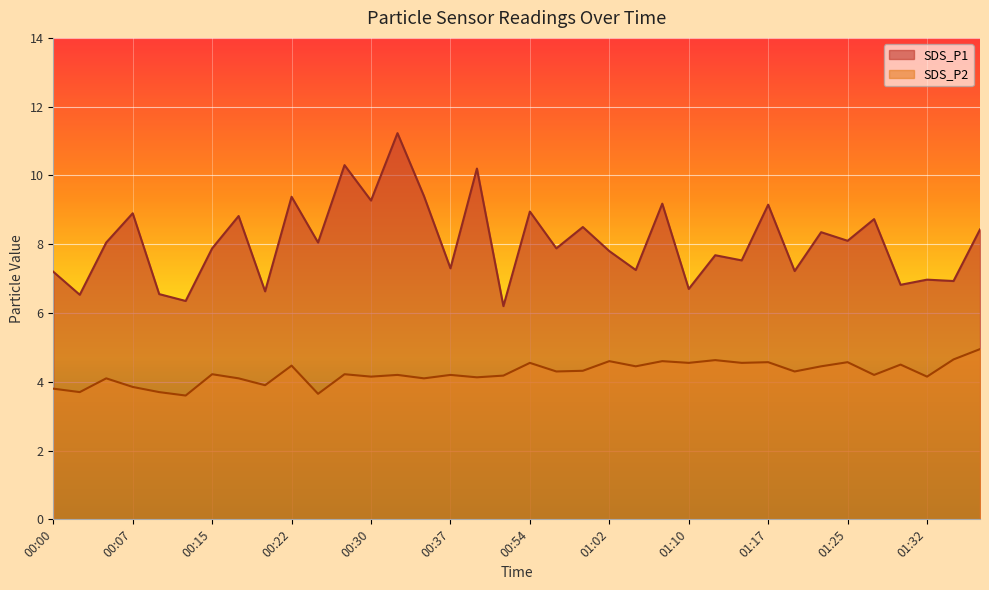

At which category is the sum across all series the highest?

00:32